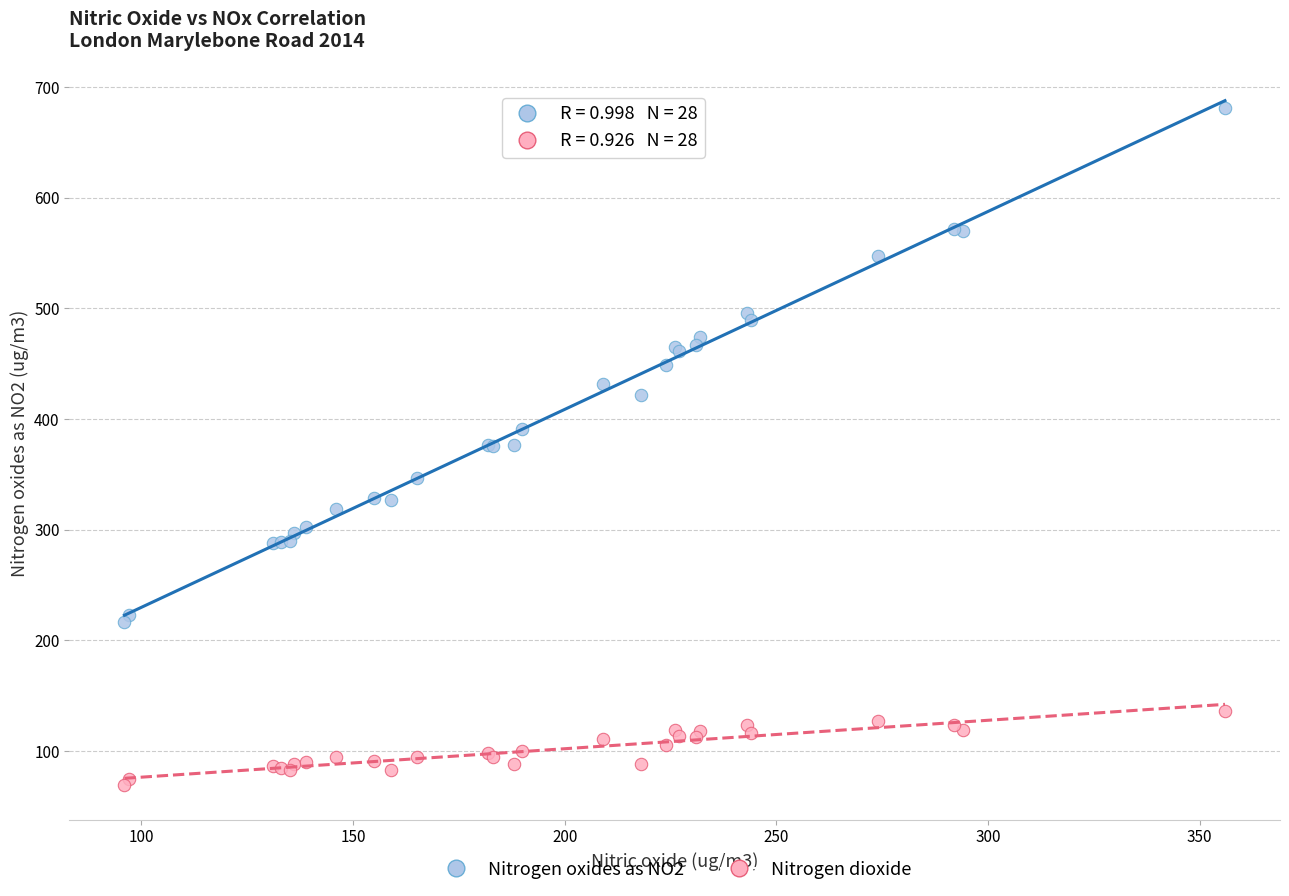

Which series contains the highest Y value?

Nitrogen oxides as NO2